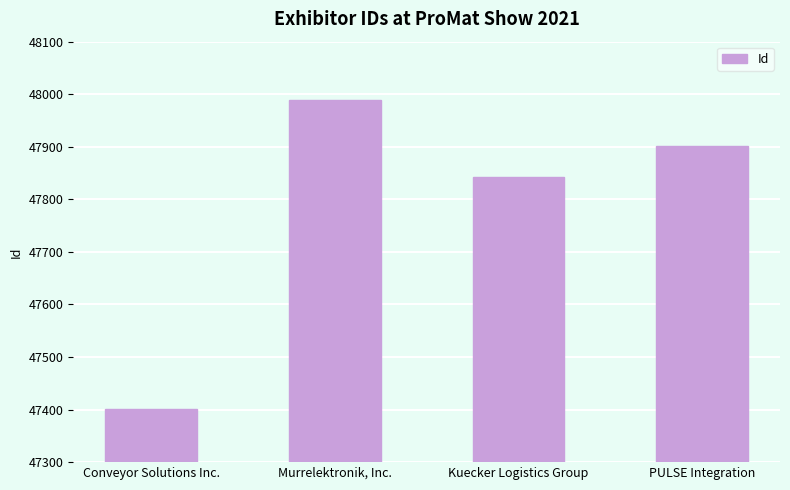

Reading left to right, list all the values displayed in this chart.

Conveyor Solutions Inc.=47402	Murrelektronik, Inc.=47989	Kuecker Logistics Group=47843	PULSE Integration=47902